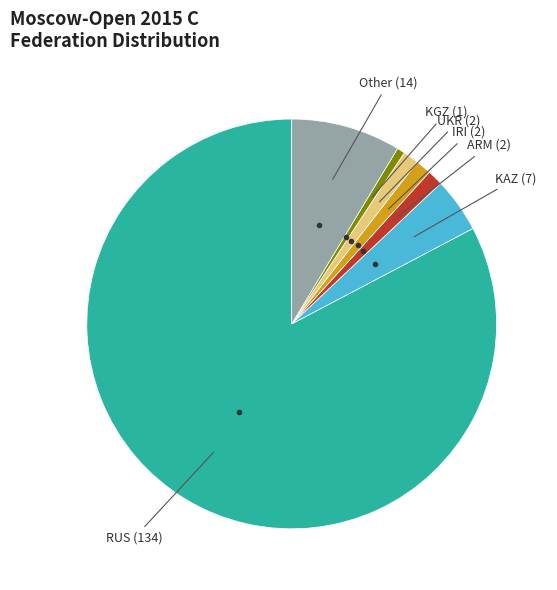

Count the number of slices in the pie.

7